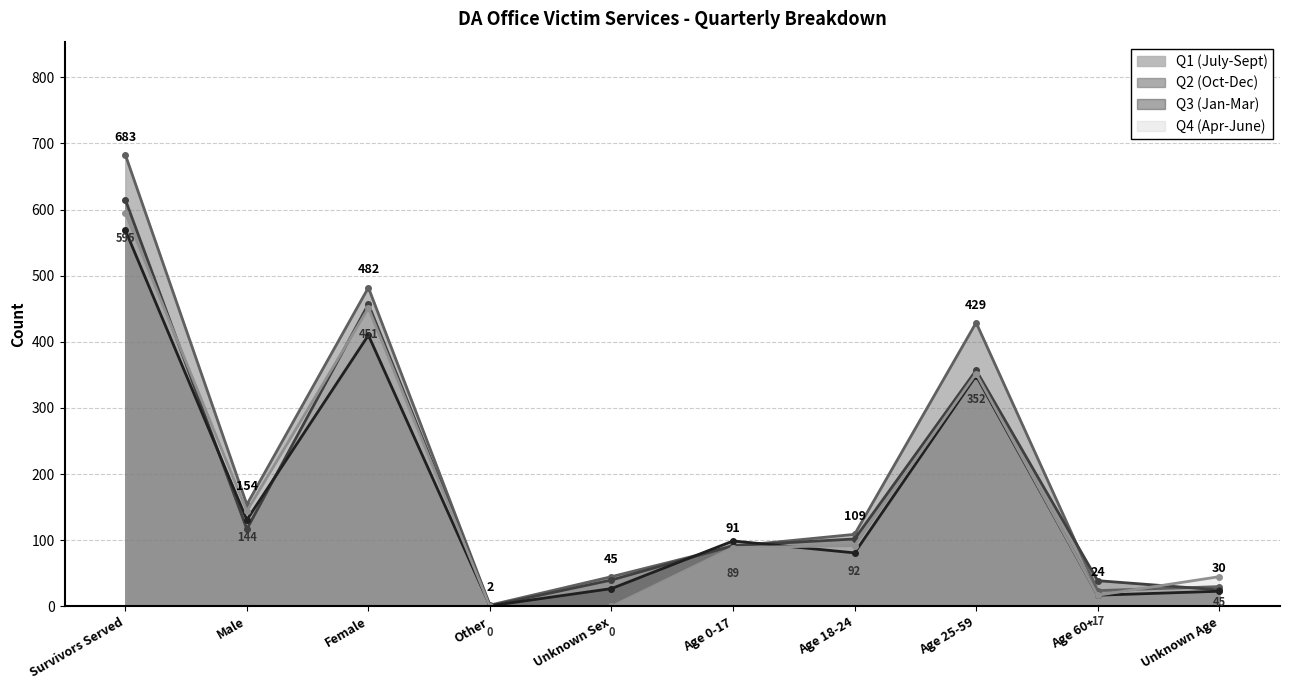

What is the label of the 1st point from the right?

Unknown Age